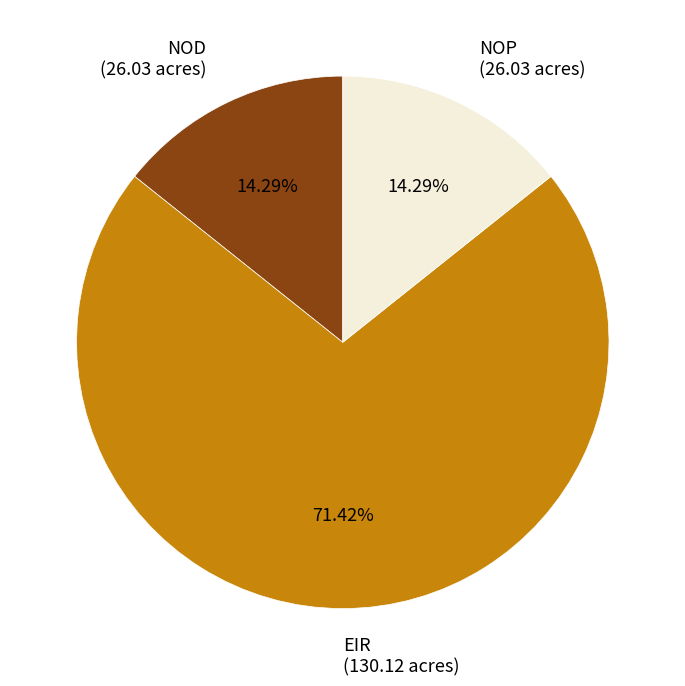

Count the number of slices in the pie.

3